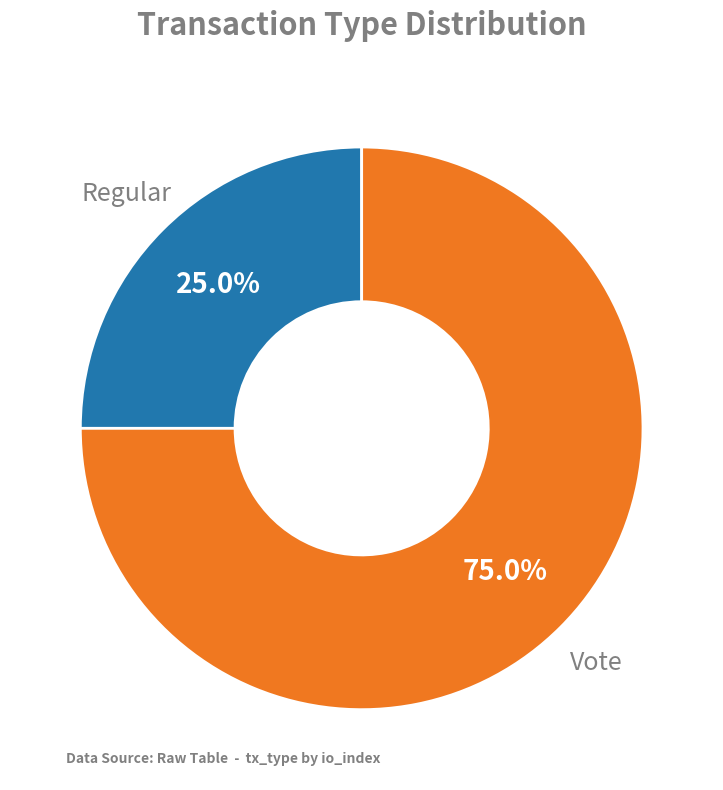

Does any single category account for the majority?

Yes